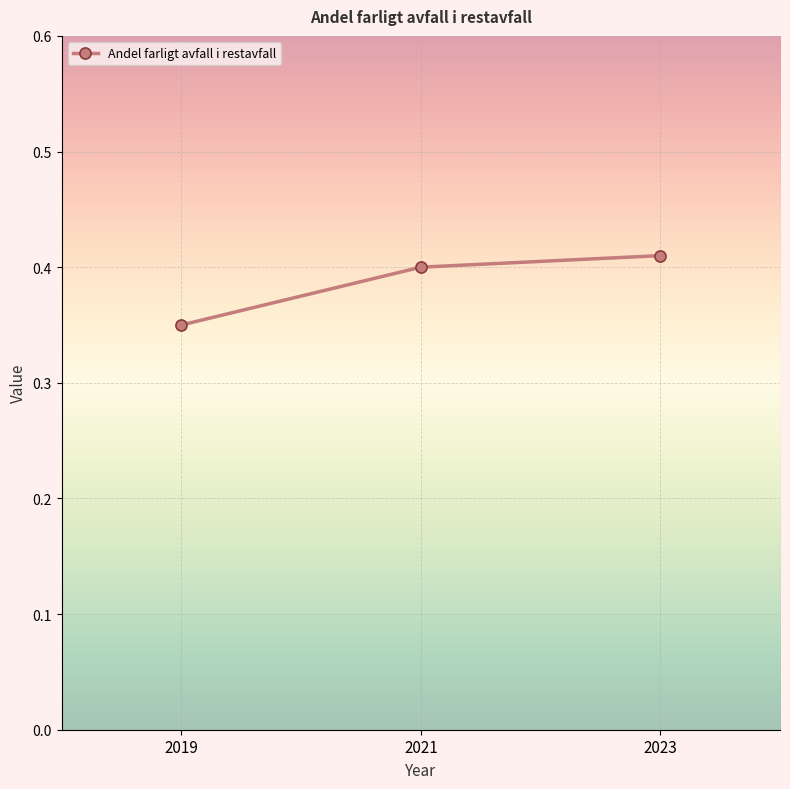

Count the values in the range 0 to 1.

3